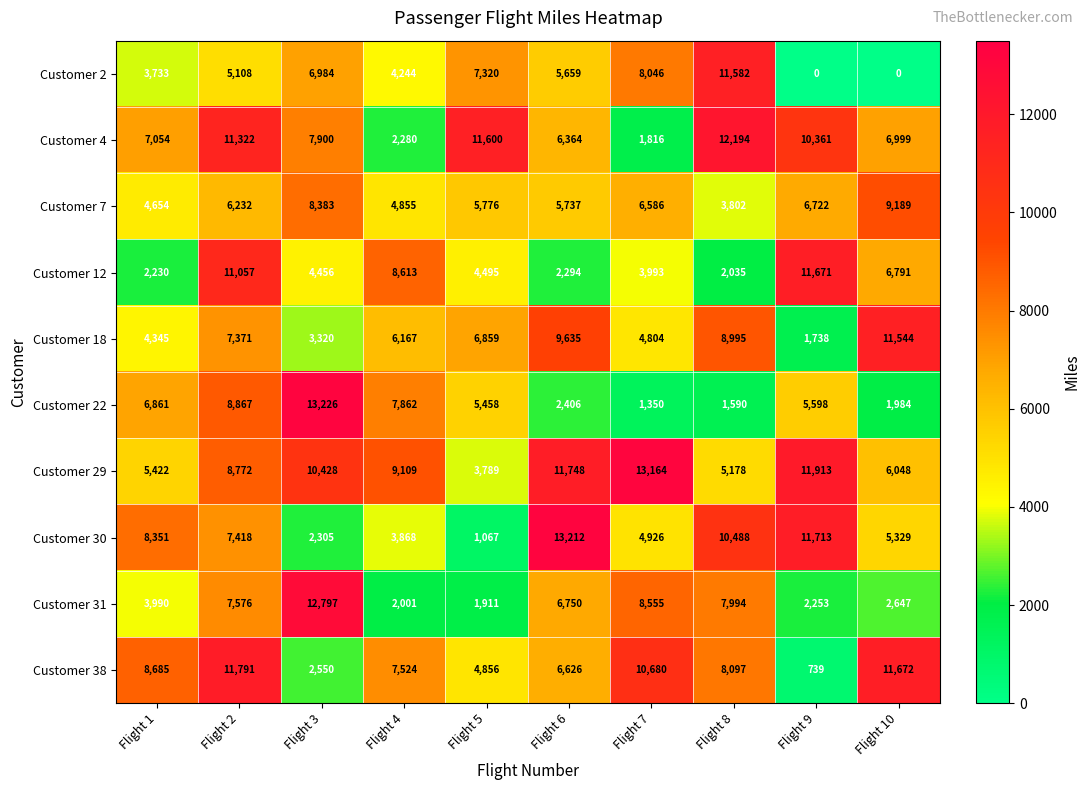

Read the Customer 12 value at Flight 10, to the nearest 100.

6800